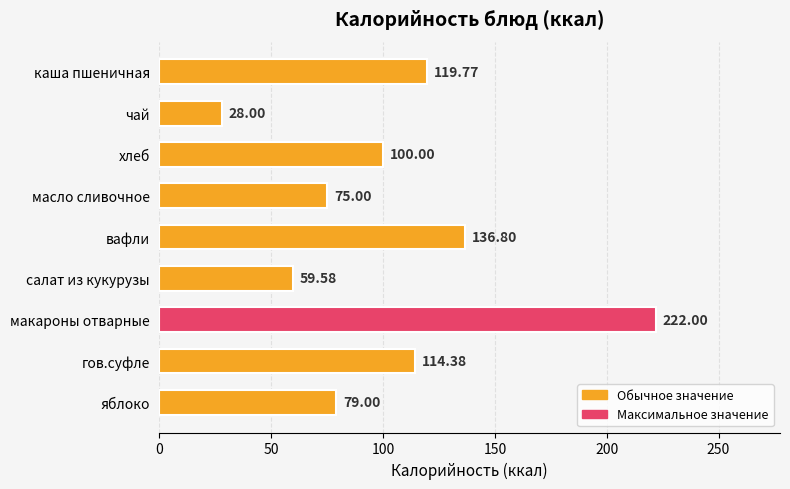

Does the chart contain any negative values?

No